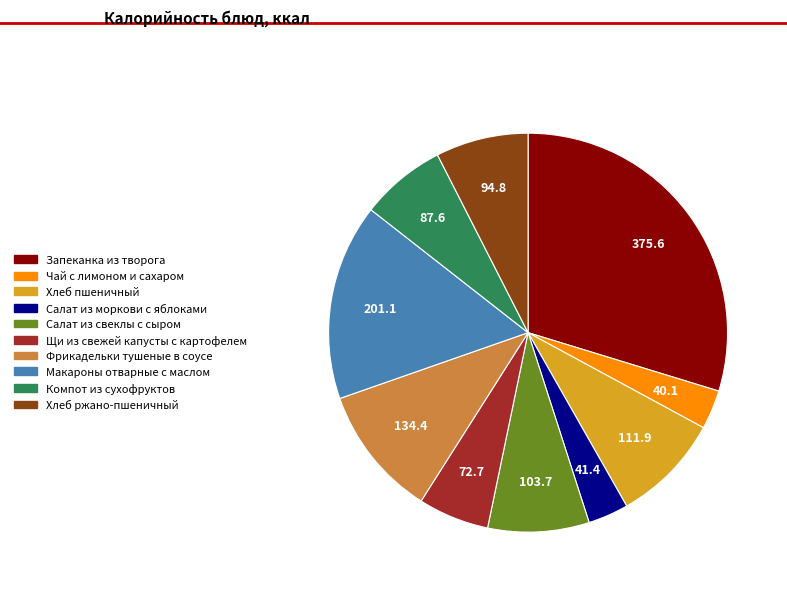

How many segments does this pie chart have?

10